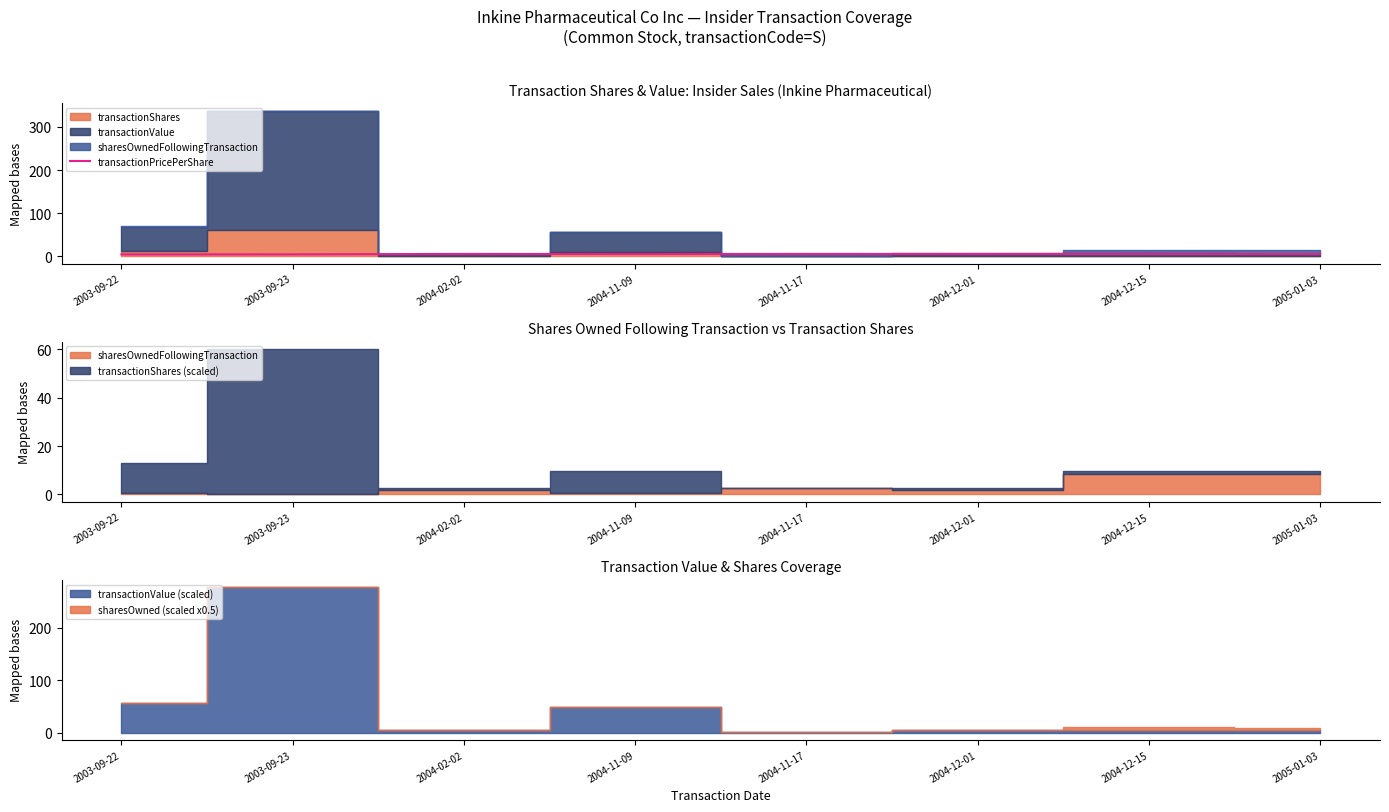

Approximately how many times larger is the value at 2004-02-02 compared to 2004-11-17?

1.0